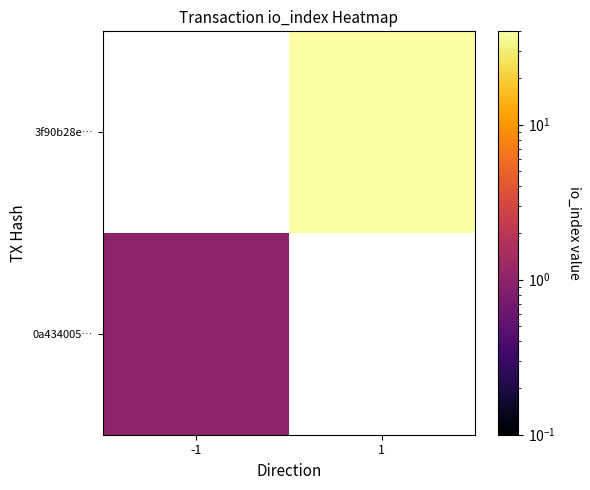

Is the value of 3f90b28e… at 1 greater than the value of 0a434005… at -1?

Yes